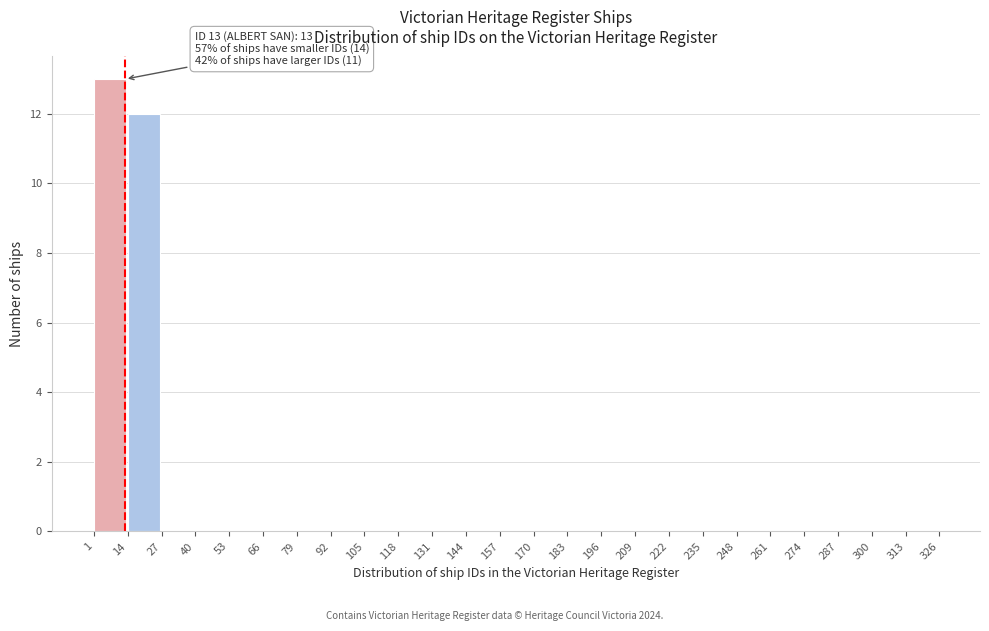

Over which range of the x-axis is the bar tallest?

1 to 14